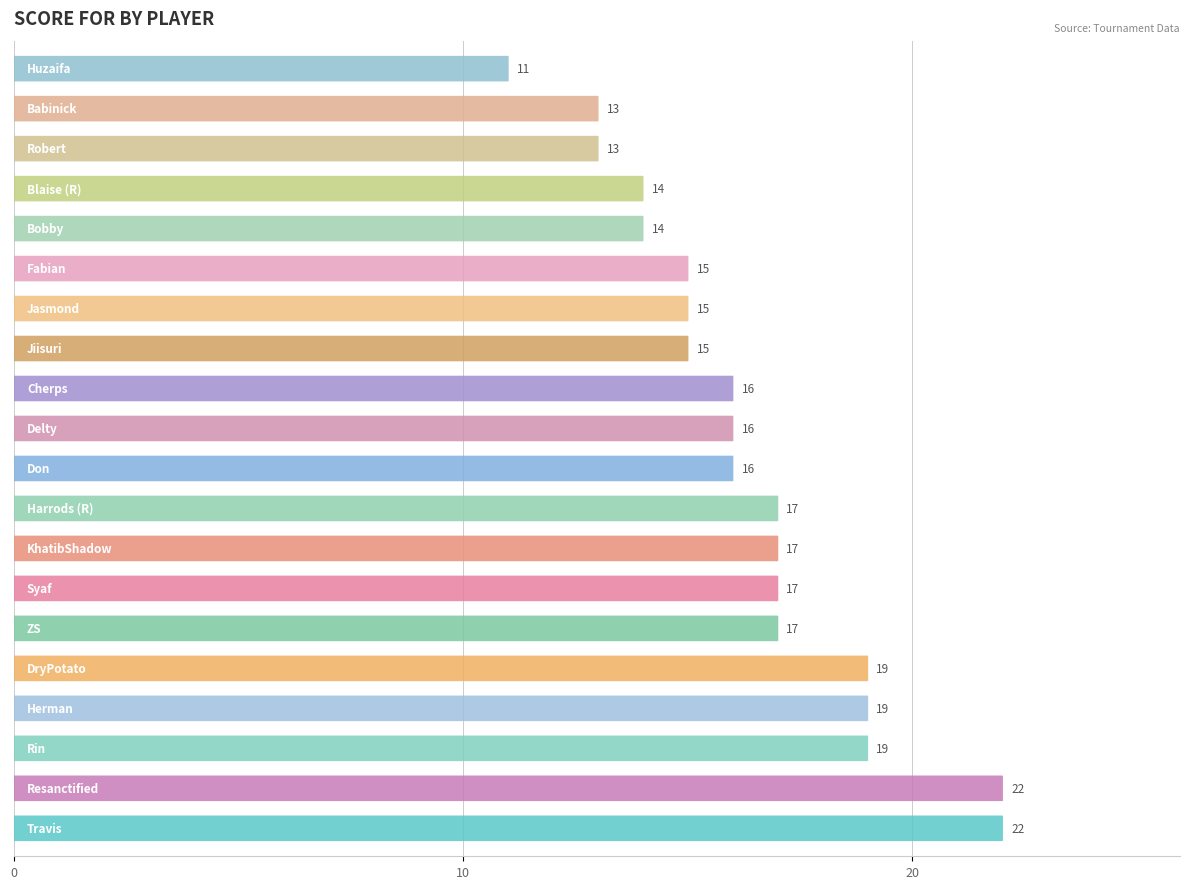

What value does the data have at Robert?

13